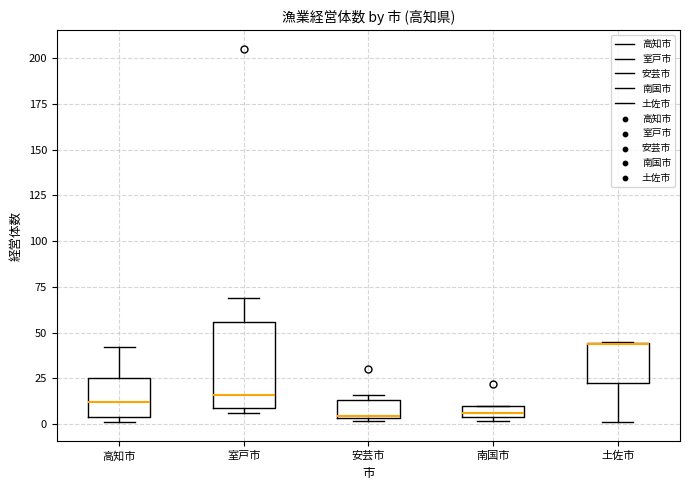

Where is the upper edge of the box for 南国市 on the y-axis? The values are not printed on the chart, so give them approximately, as read against the axis.

10